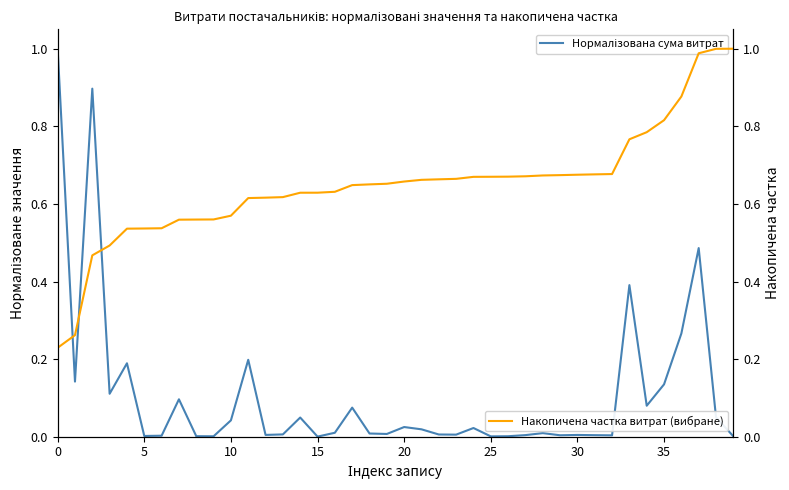

The value of Нормалізована сума витрат at 28 is 0.0. True or false?

False